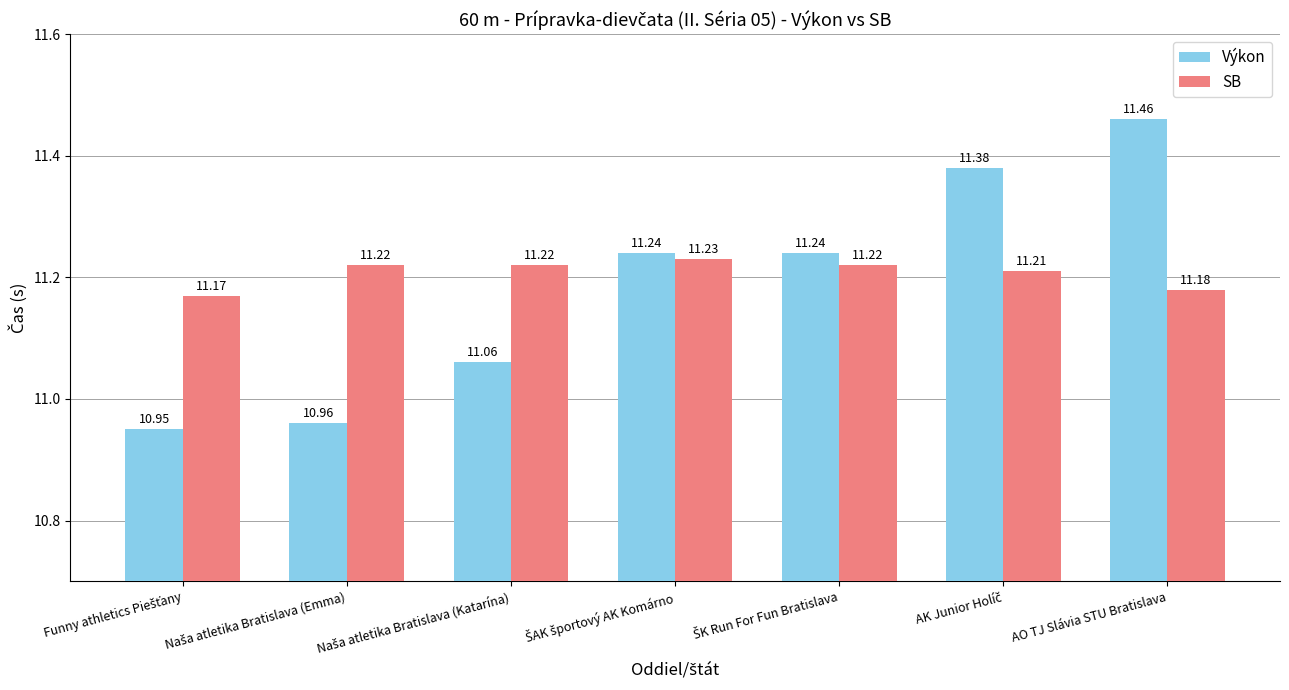

What is the lowest value of the SB series?

11.2